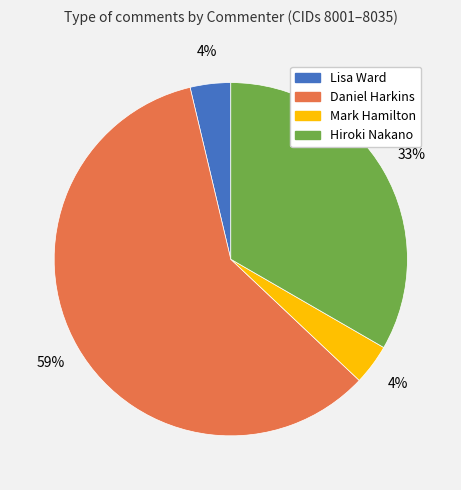

True or false: Hiroki Nakano accounts for 28% of the total.

False